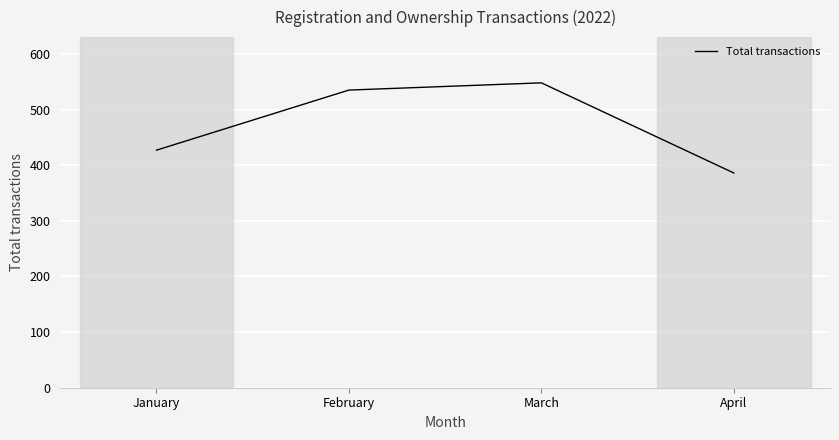

Approximately how many times larger is the value at March compared to January?

1.3